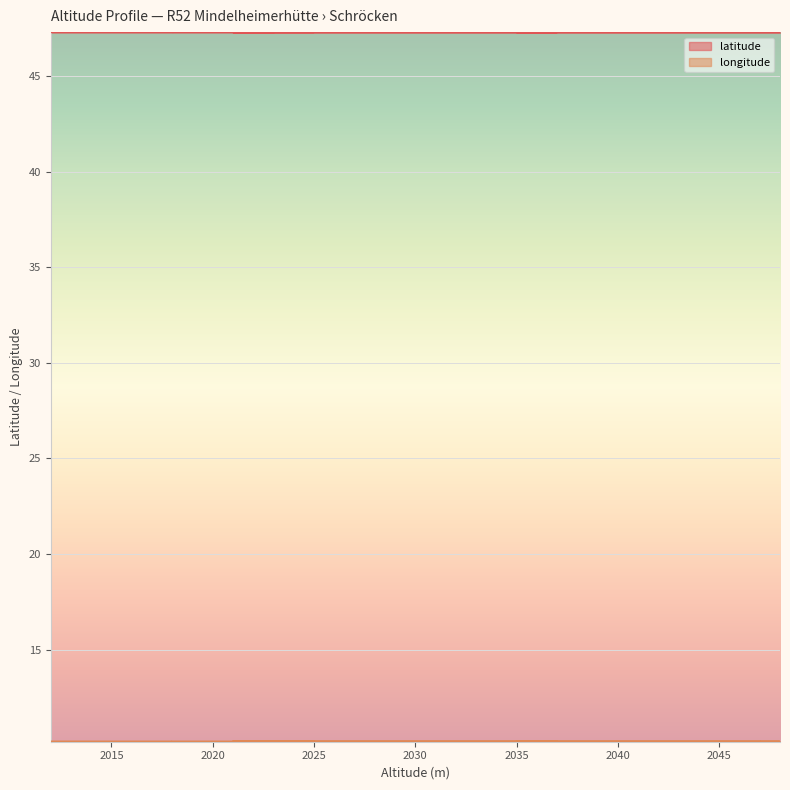

What is the average value of the longitude series?

10.2